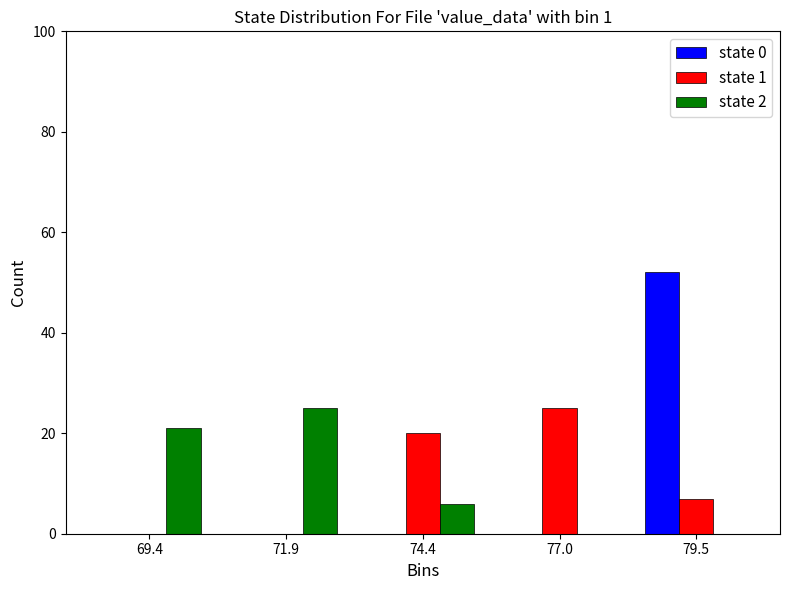

What is the height of the state 2 bar covering 68.0 to 70.5 on the x-axis? Neither the bar edges nor the heights are printed on the chart, so give them approximately, as read against the axes.

22